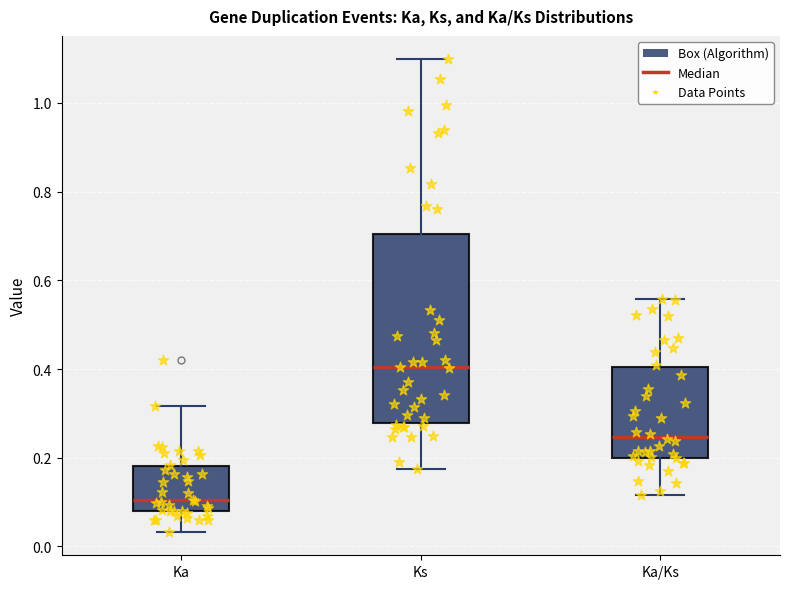

Where does the median line of the box for Ka sit on the y-axis? The values are not printed on the chart, so give them approximately, as read against the axis.

0.10